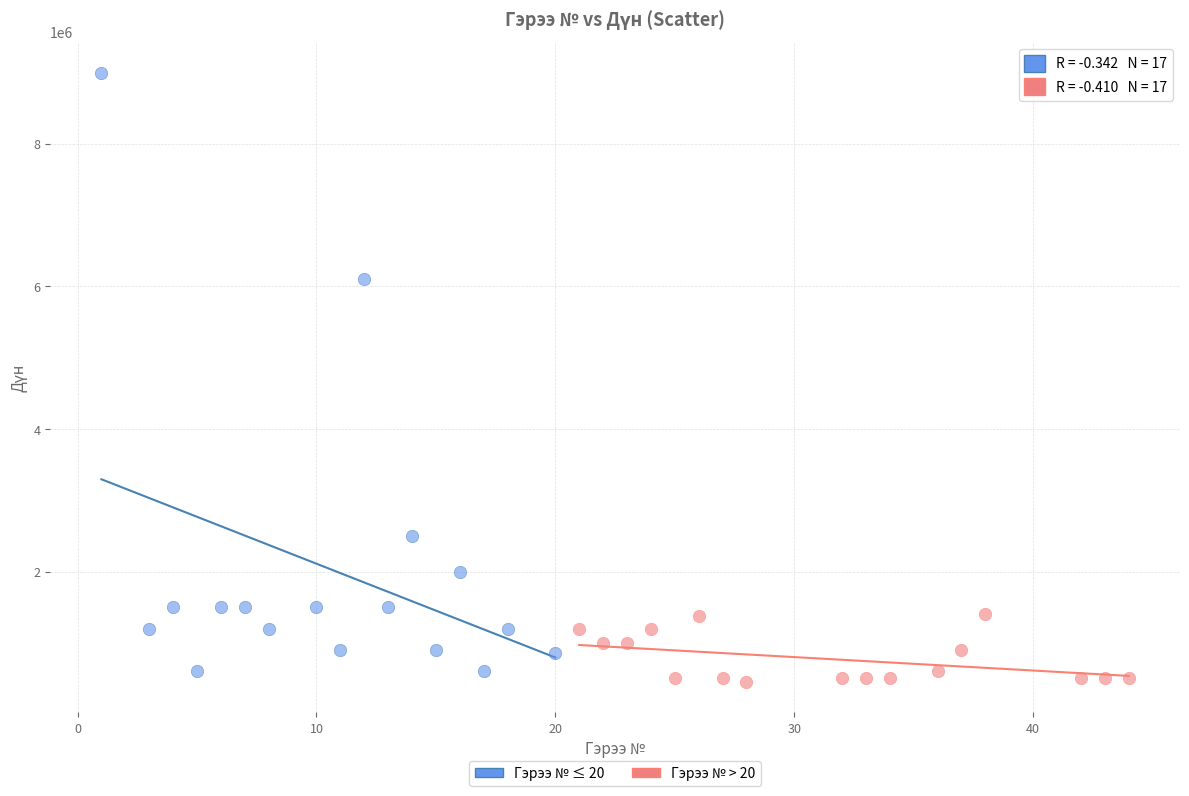

Which series contains the highest Y value?

Гэрээ № ≤ 20